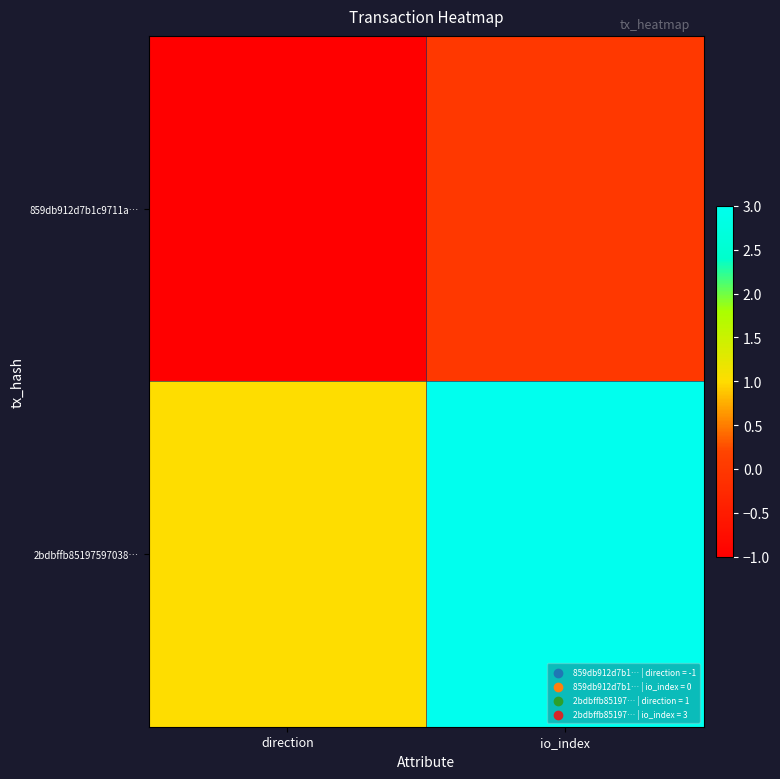

Between direction and io_index, which series saw the biggest shift?

2bdbffb85197597038…